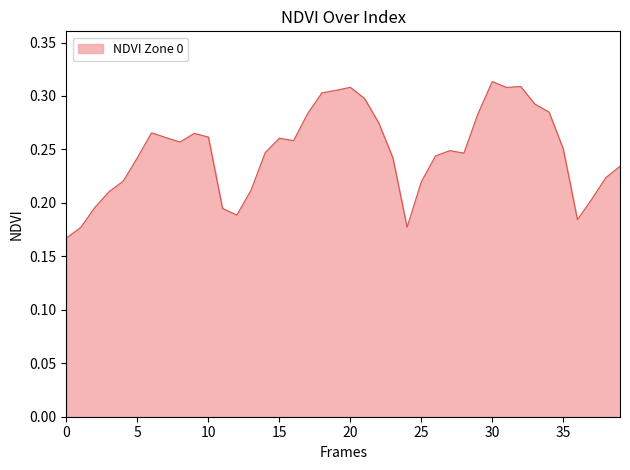

How many lines are shown in the chart?

1